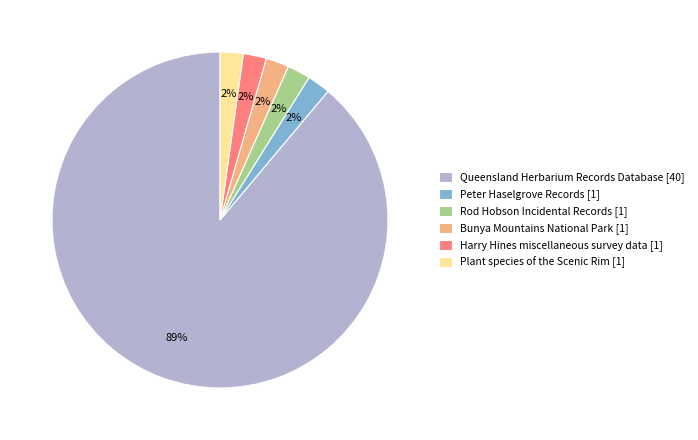

What is the largest slice in the pie chart?

Queensland Herbarium Records Database [40]